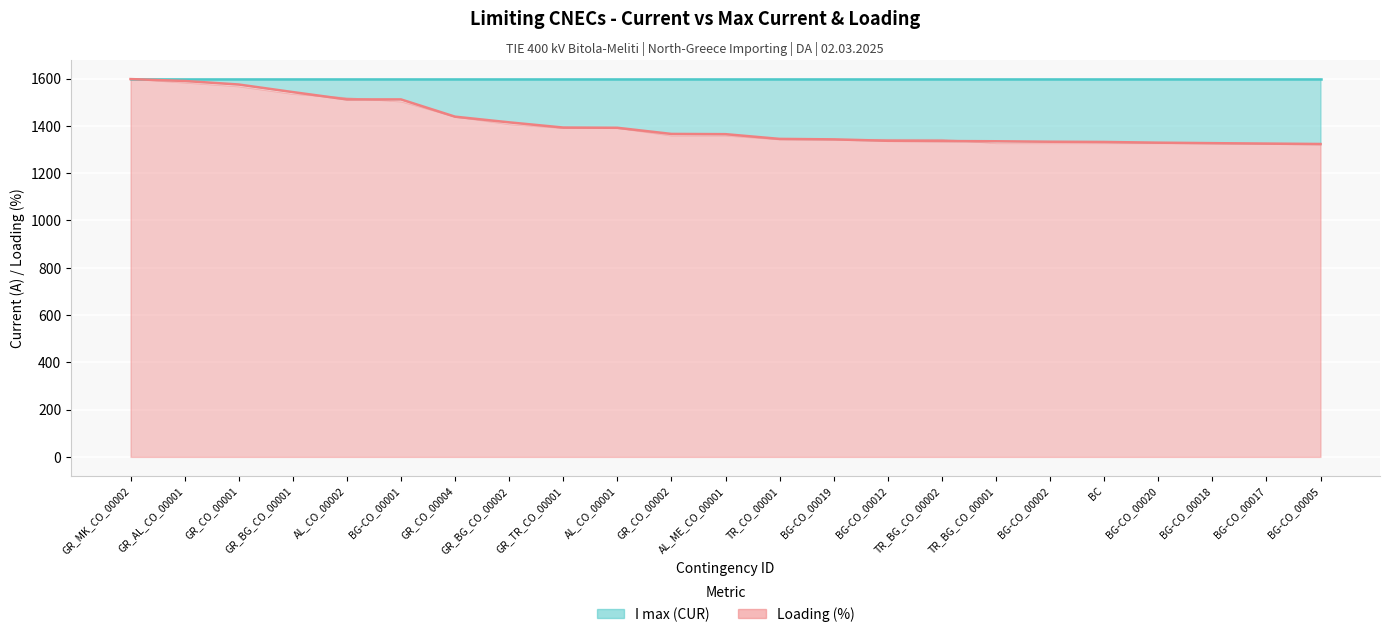

At which category does the chart reach its minimum across all series?

BG-CO_00005